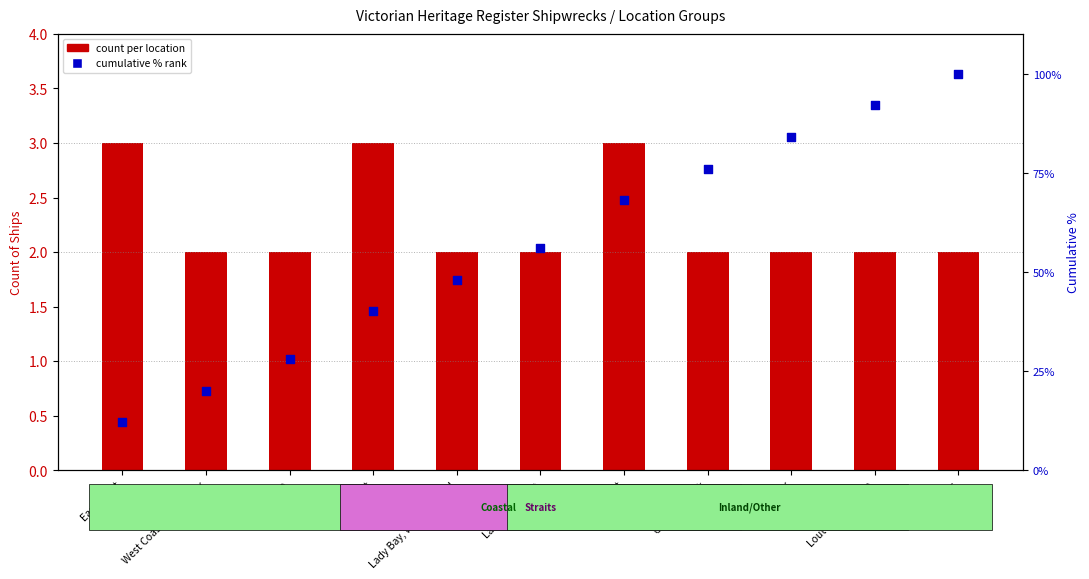

Which series reaches the minimum Y coordinate?

count per location